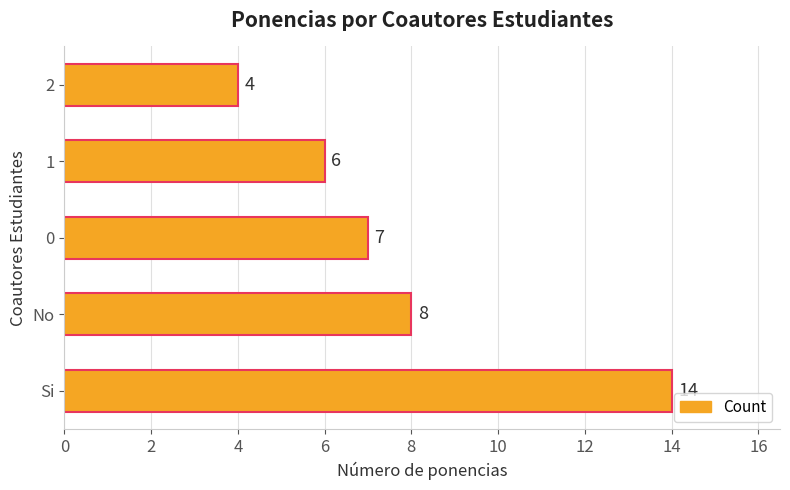

How many bars are there in total?

5